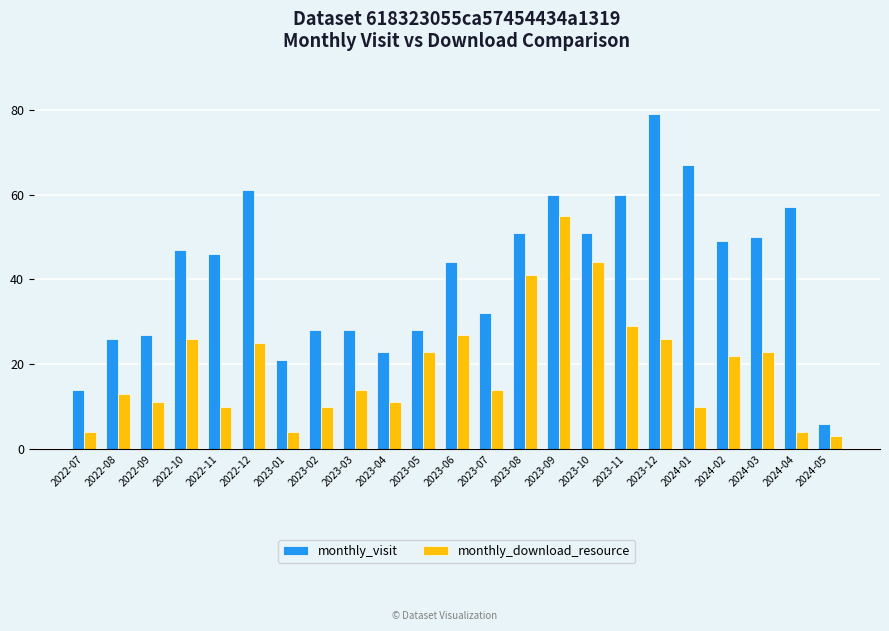

Where does the monthly_visit series first go above 46?

2022-10